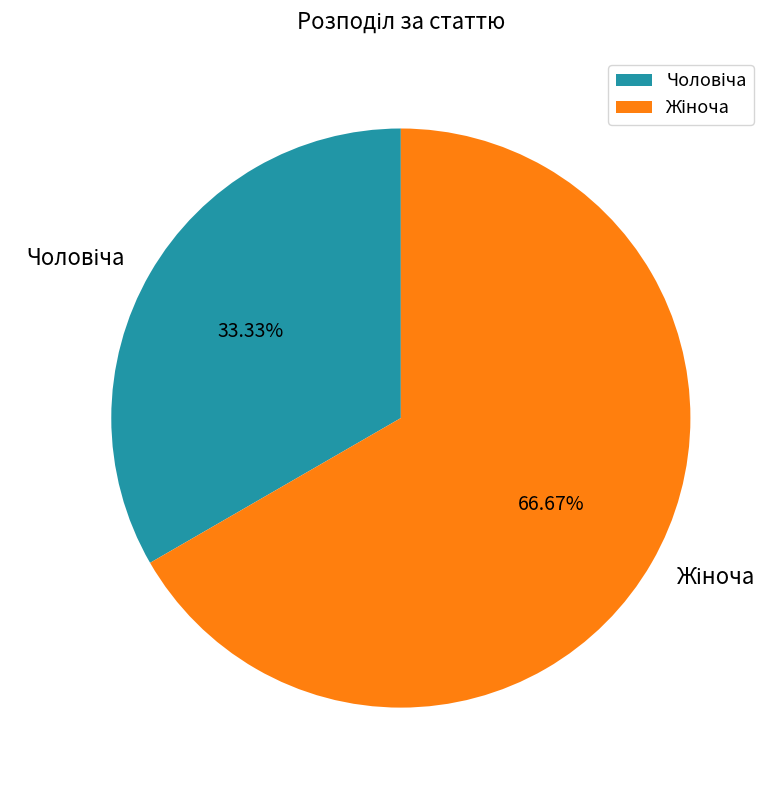

Does any single category account for the majority?

Yes